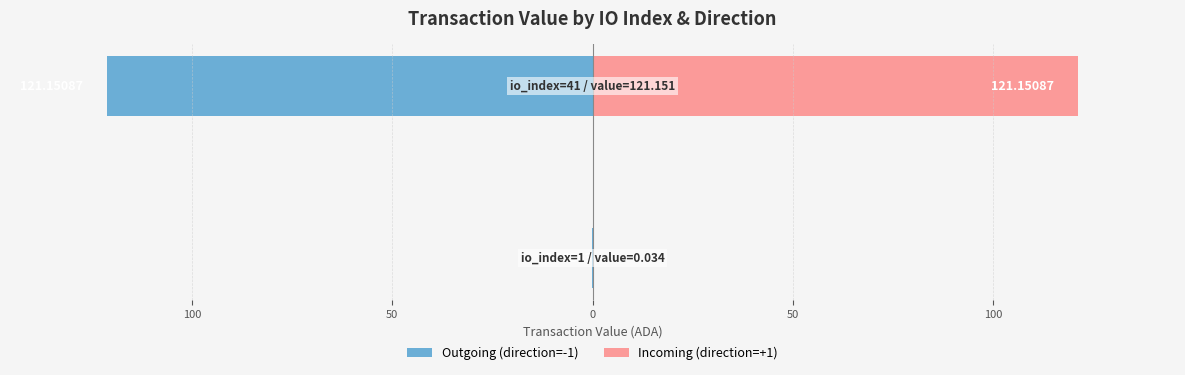

Between 100 and 150, which is larger?

150